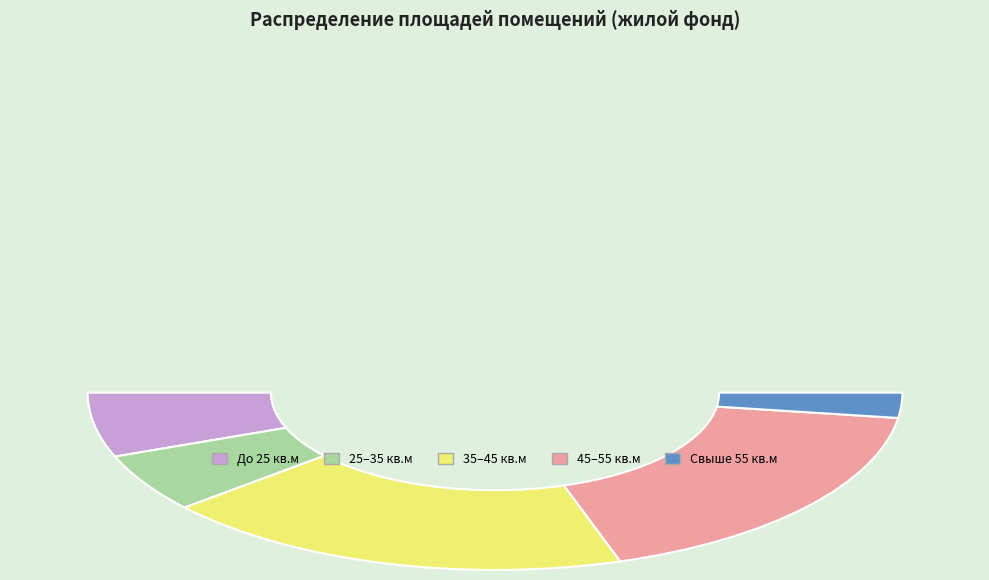

Is there any slice that represents more than half of the pie?

No